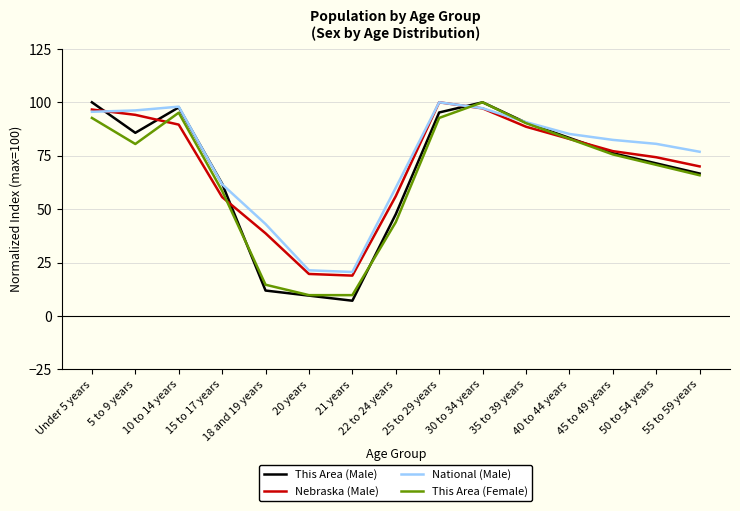

True or false: This Area (Female) and This Area (Male) cross at least once.

True